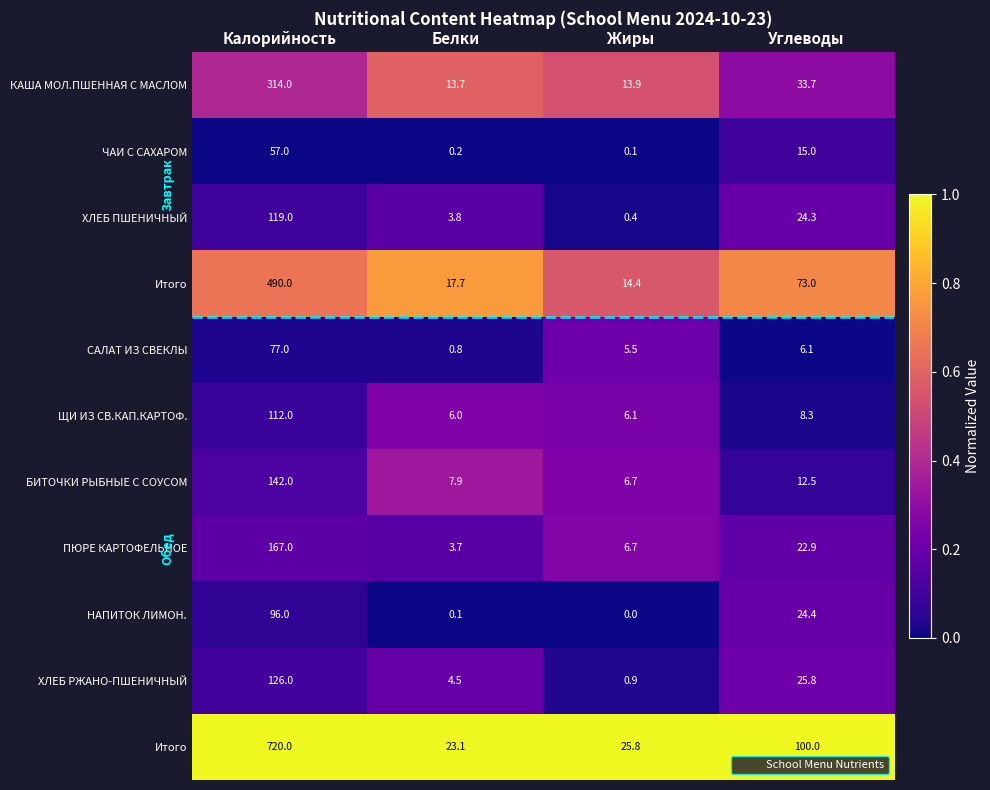

Which has a higher value, Белки or Калорийность?

Белки